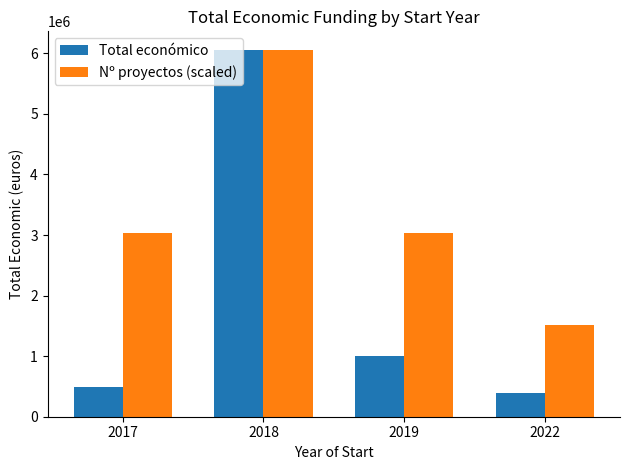

Count the Nº proyectos (scaled) values in the range 3029900 to 6059800.

3